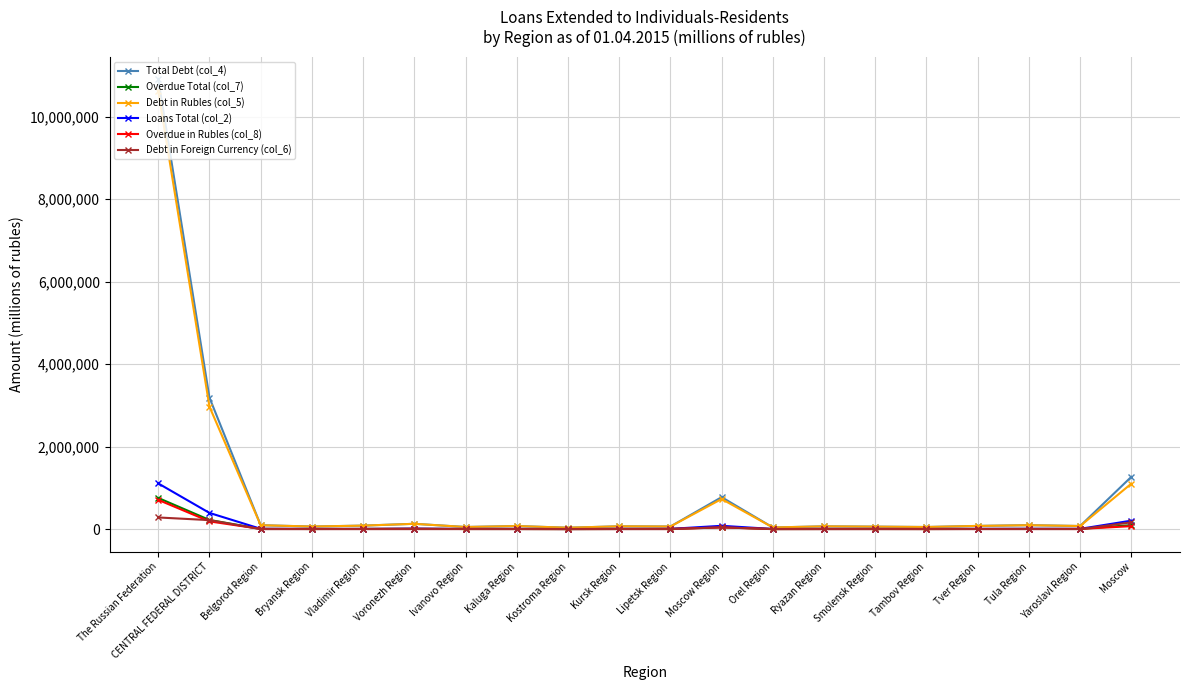

What is the lowest value of the Overdue Total (col_7) series?

2084